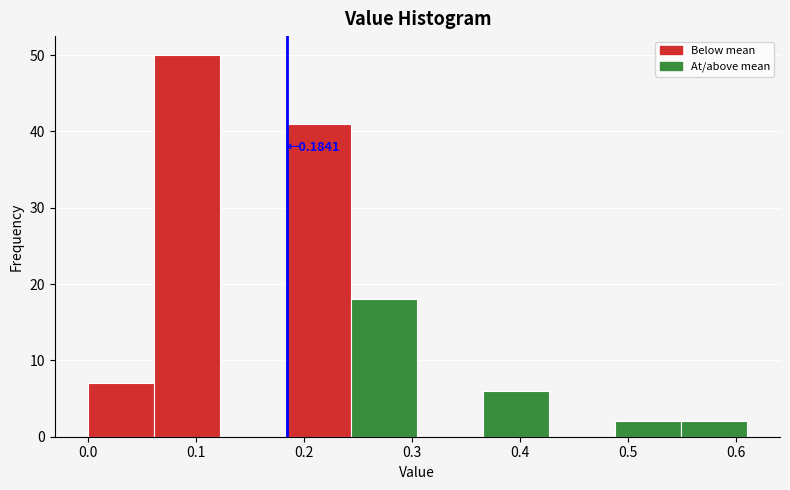

Which range on the x-axis has the tallest bar?

0.061 to 0.122